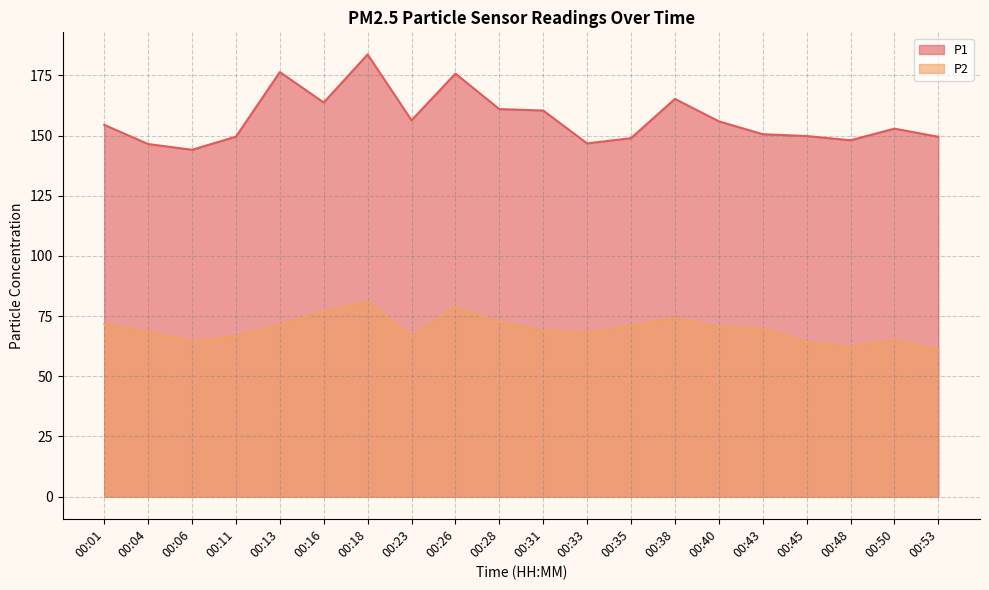

How many values in the P2 series are below 69?

10